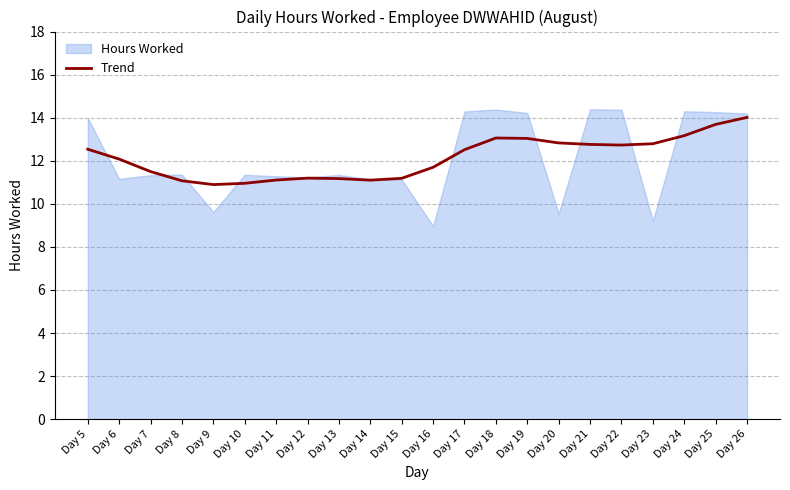

What is the value of the 11th point from the left?

11.2